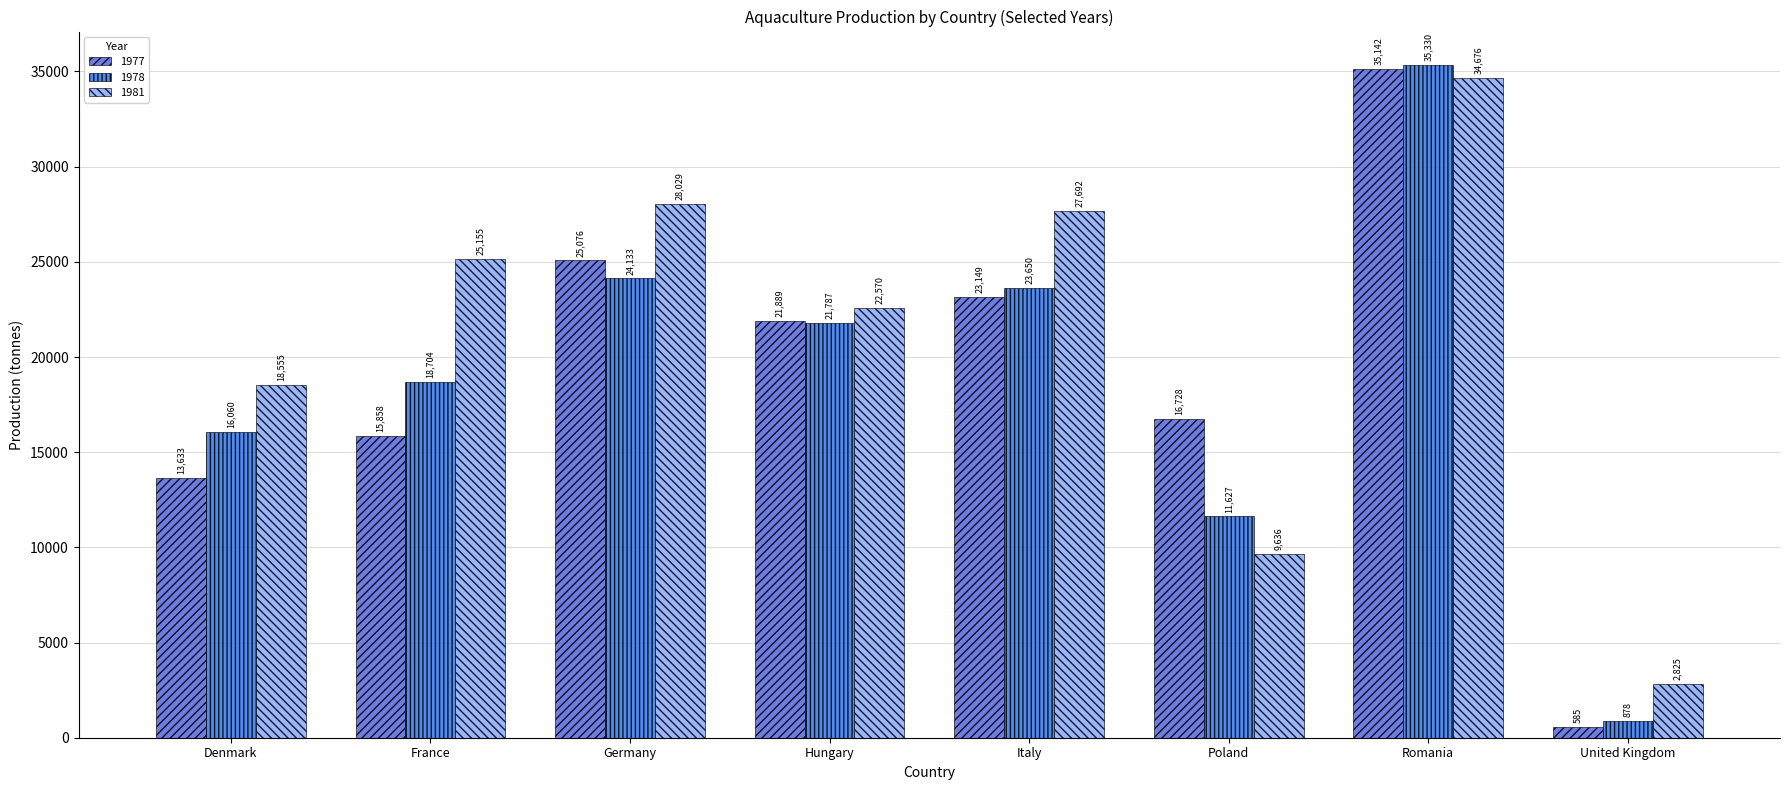

Count the number of data series in this chart.

3